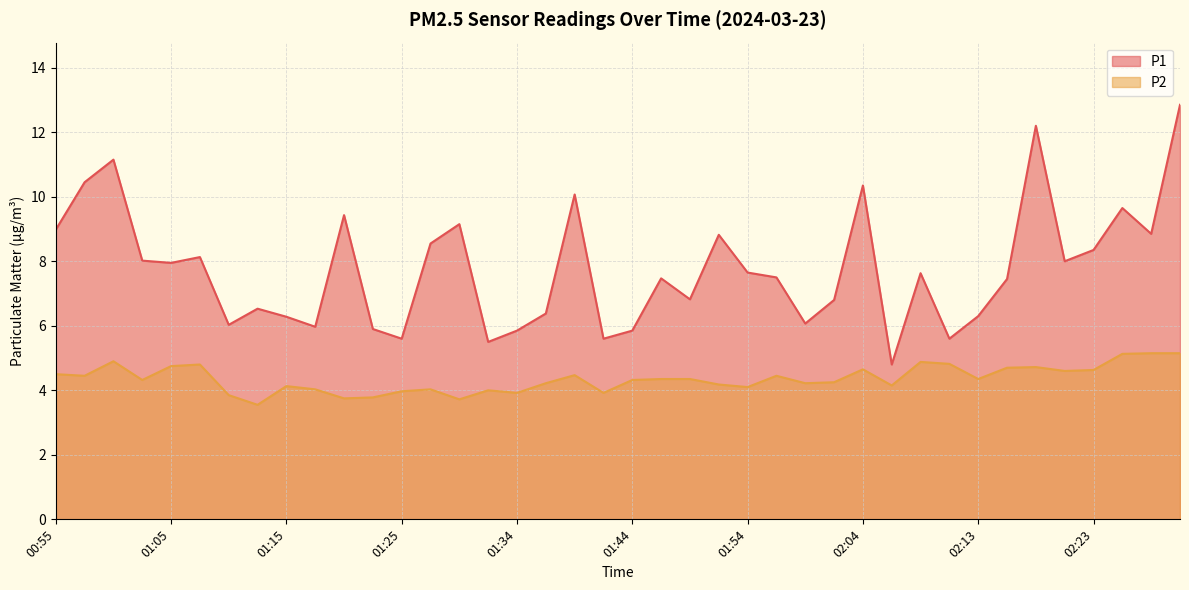

At which category does P1 reach its first local valley?

01:05